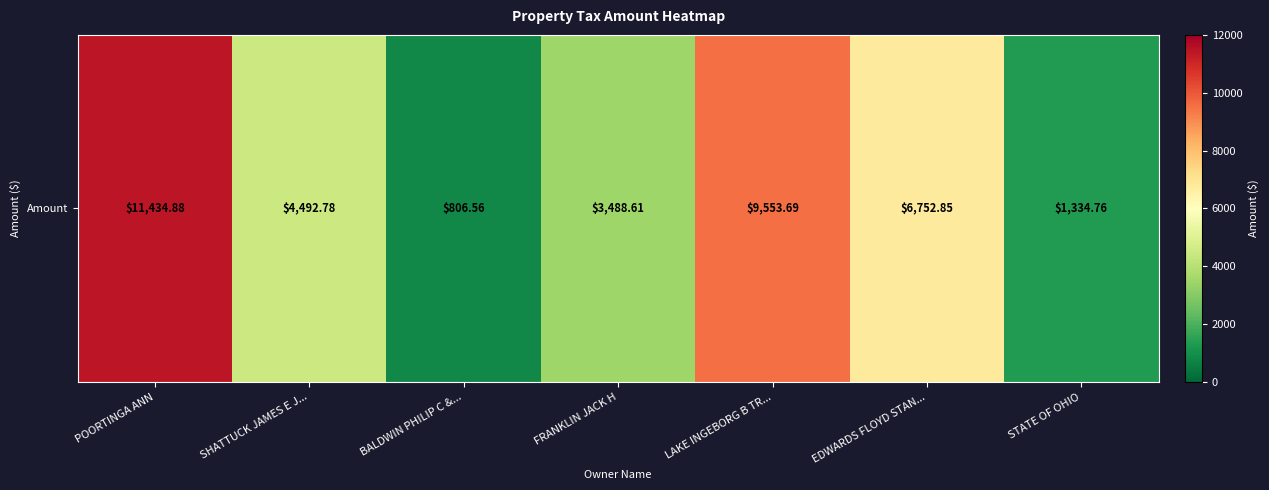

What is the smallest value displayed?

806.6